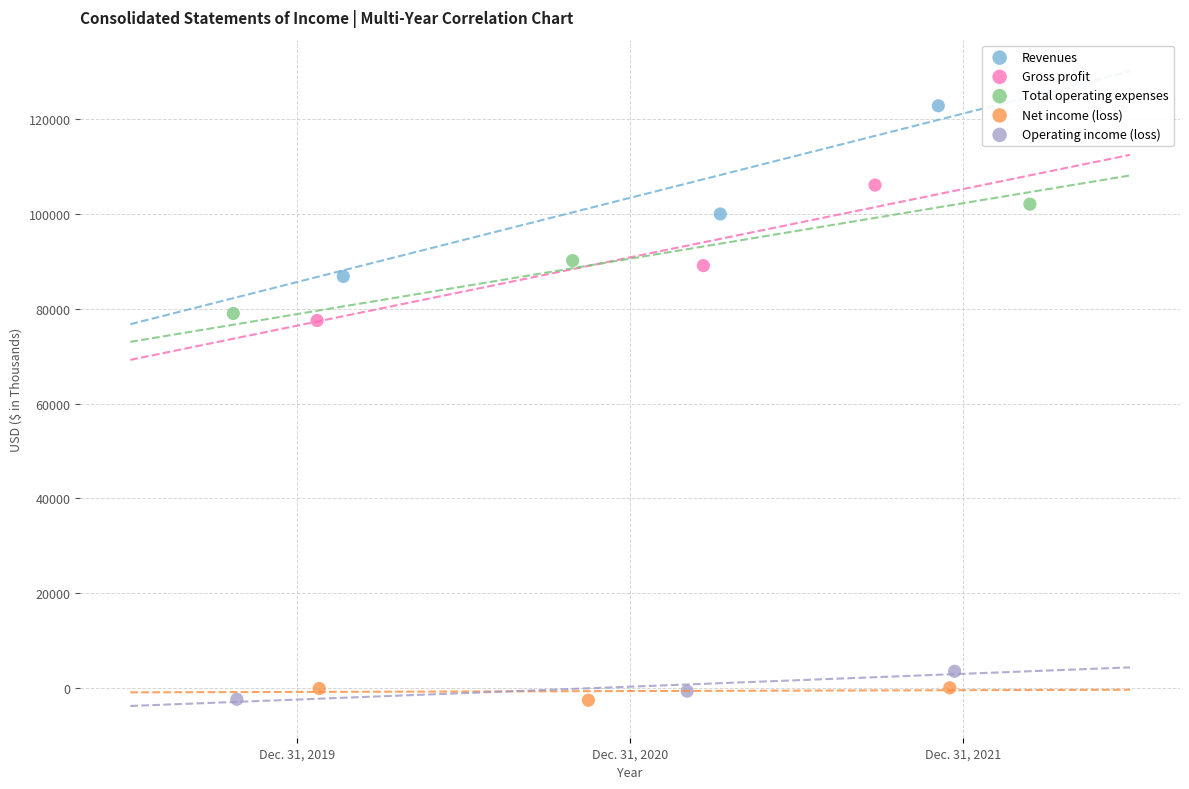

Which series has the widest spread of Y values?

Revenues